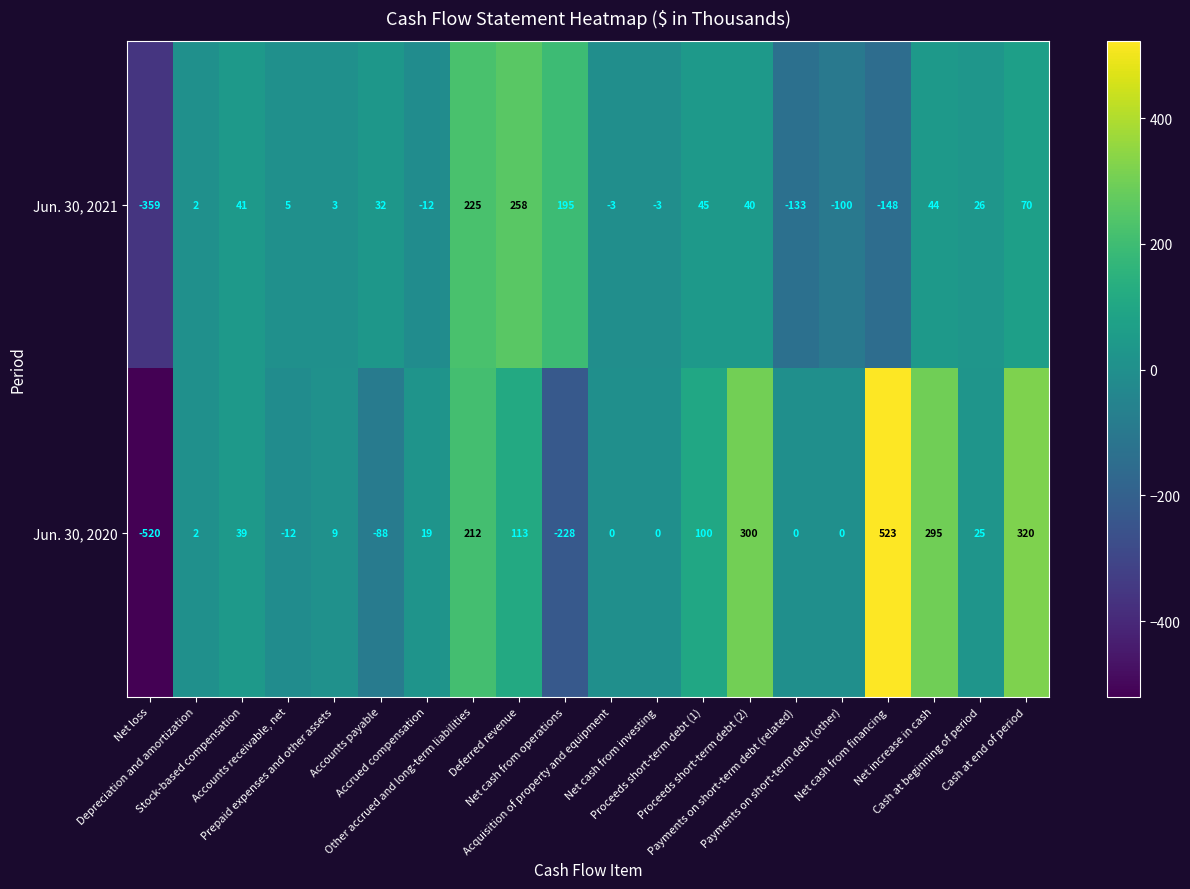

What is the maximum value shown in the chart?

523